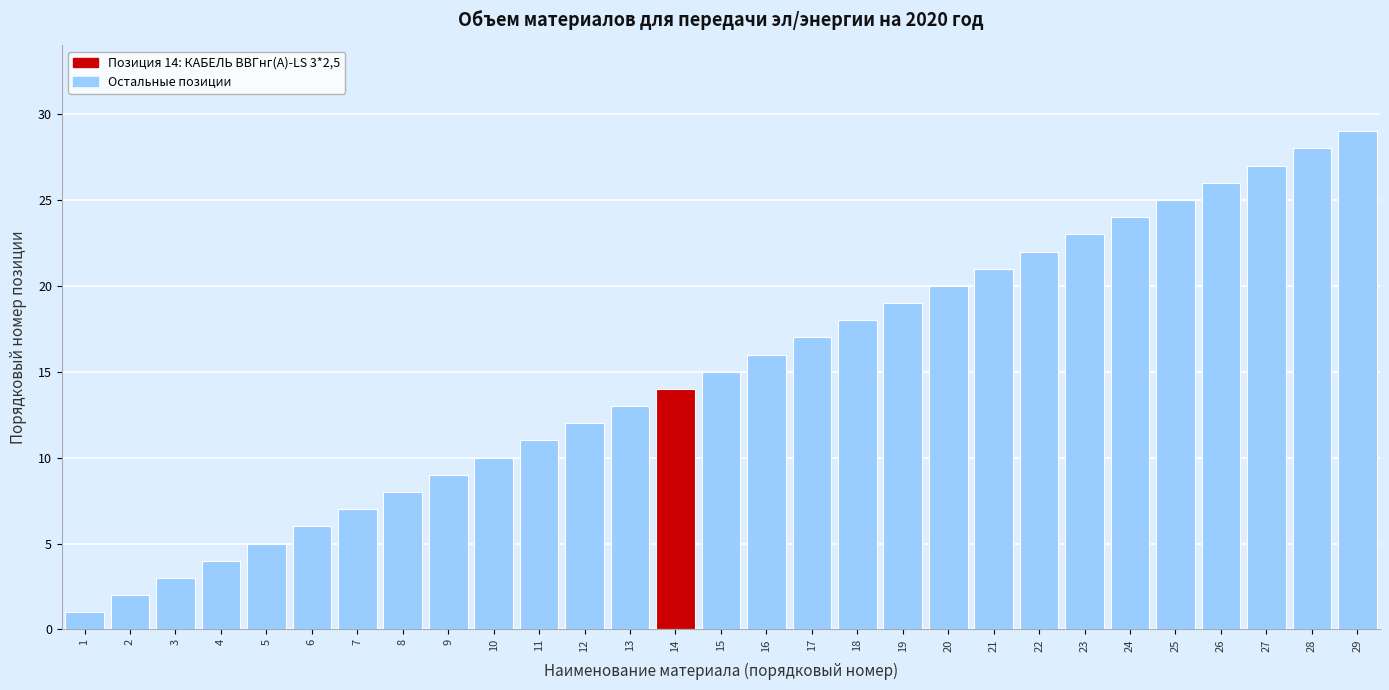

What is the sum of all values?

435